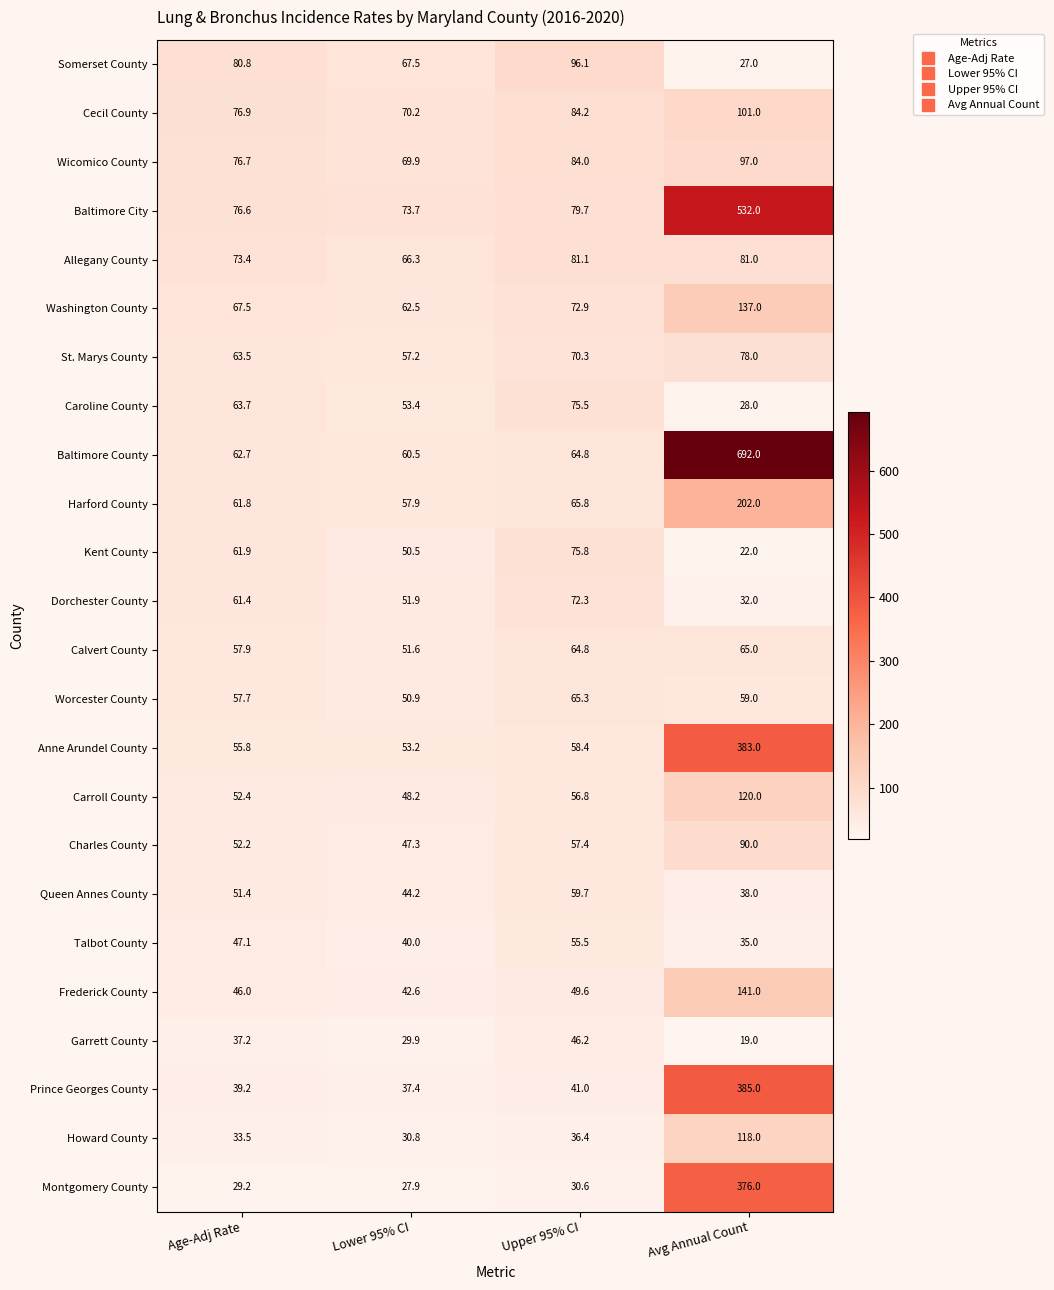

How many categories are shown in the chart?

4